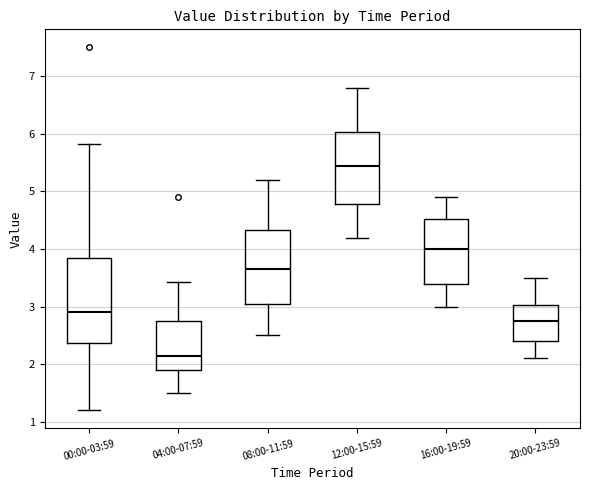

Which box is the tallest, from its lower edge to its upper edge?

00:00-03:59